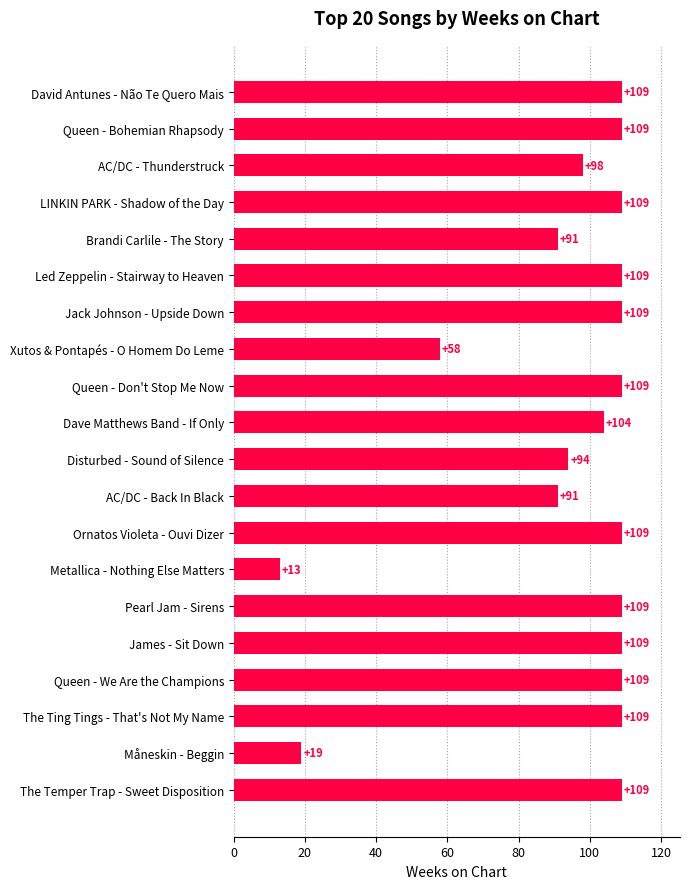

What is the difference between the maximum and minimum values?

96